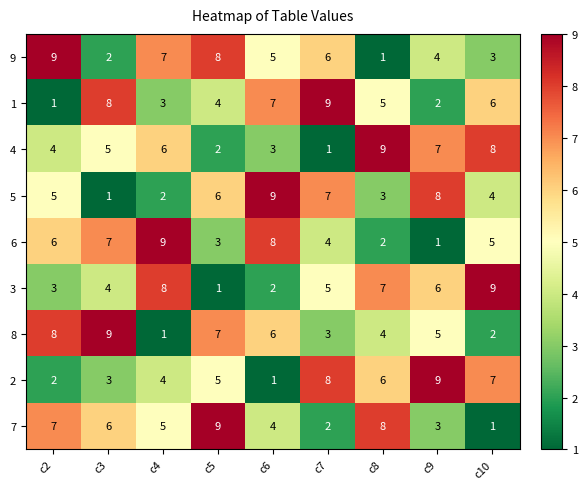

Between c7 and c10, which series saw the biggest shift?

4